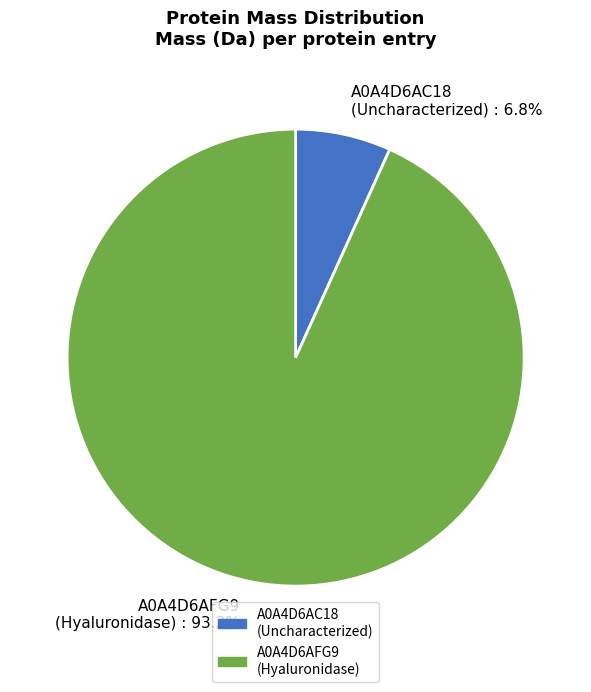

What is the majority slice?

A0A4D6AFG9 (Hyaluronidase) : 93.2%